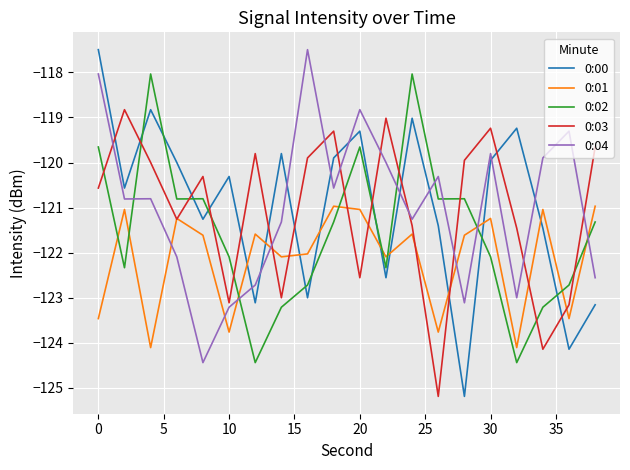

What is the minimum value shown in the chart?

-125.2